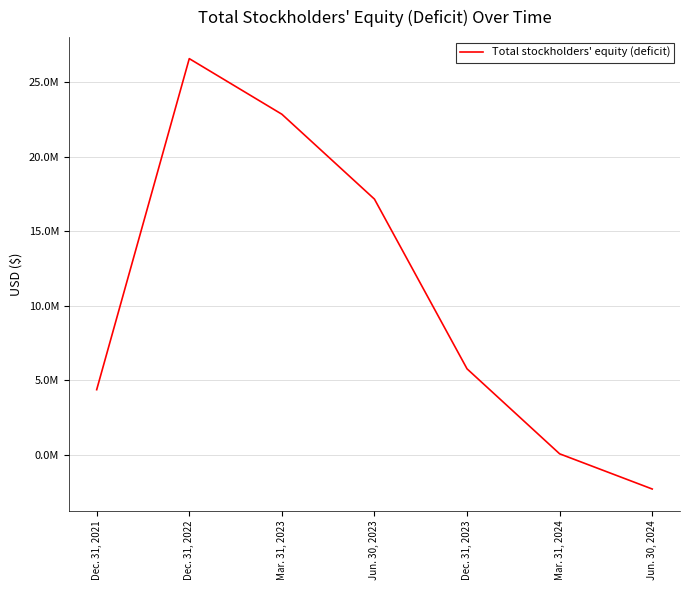

Rank the categories by value from lowest to highest.

Jun. 30, 2024, Mar. 31, 2024, Dec. 31, 2021, Dec. 31, 2023, Jun. 30, 2023, Mar. 31, 2023, Dec. 31, 2022